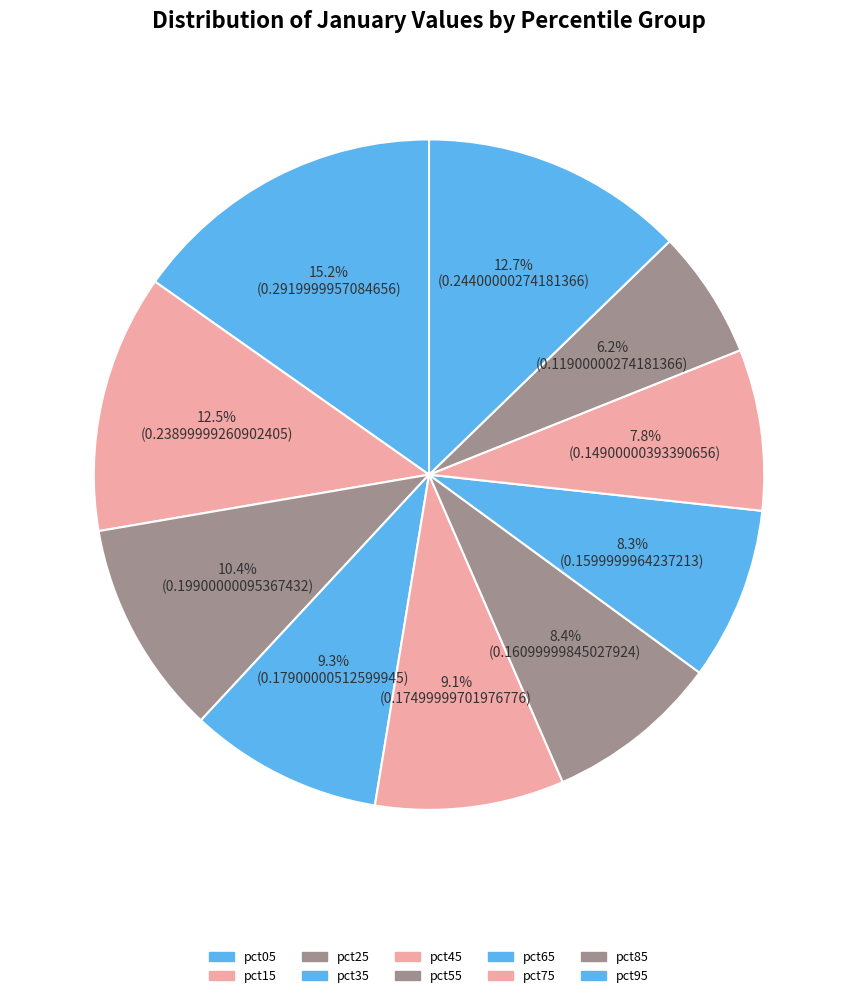

To the nearest percent, what is the combined percentage of pct45 and pct25?

20%